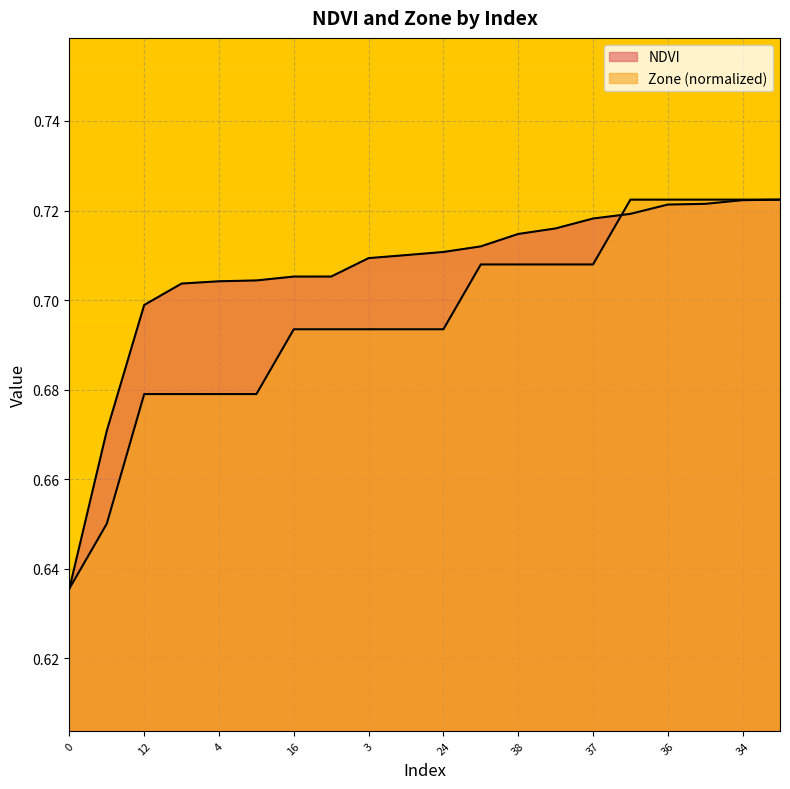

Rank the series by their maximum value, from lowest to highest.

NDVI, Zone